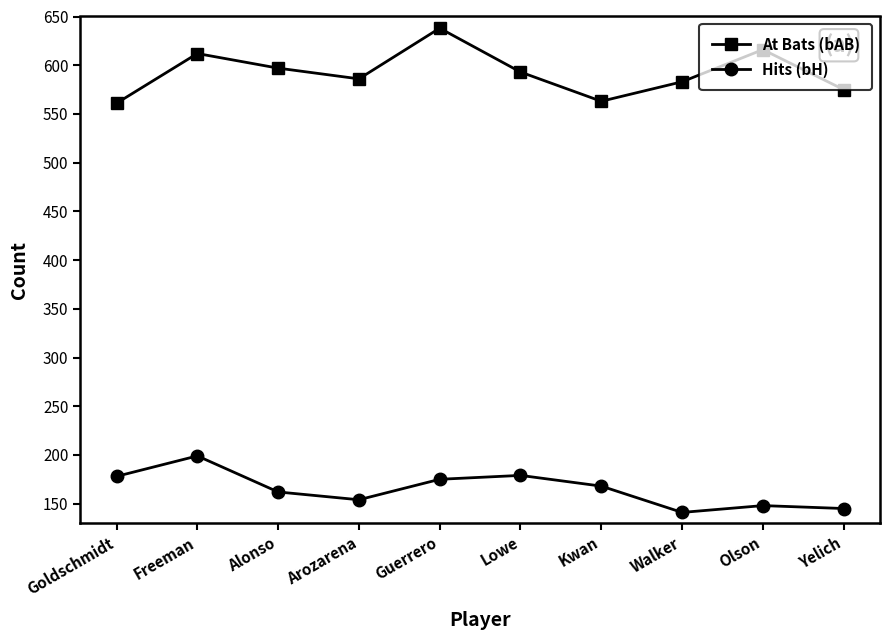

At how many categories does at least one series exceed 263?

10